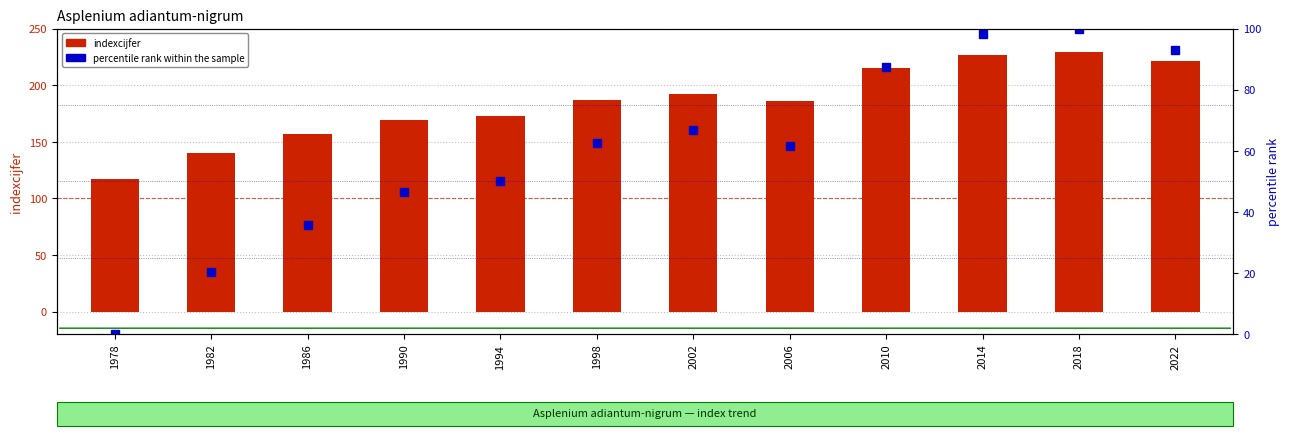

Reading left to right, transcribe all the data shown in this chart.

indexcijfer: 117.0	140.0	157.0	169.0	173.0	187.0	192.0	186.0	215.0	227.0	229.0	221.0
percentile rank within the sample: 0.0	20.5	35.7	46.4	50.0	62.5	67.0	61.6	87.5	98.2	100.0	92.9